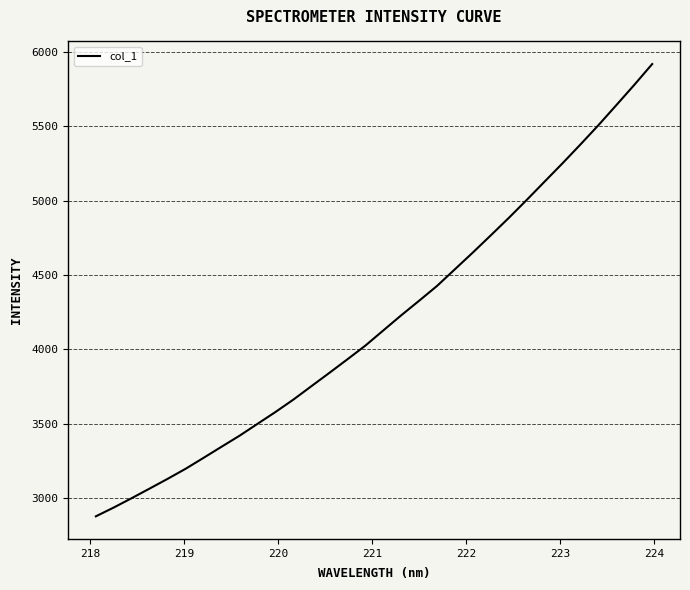

What is the difference between the maximum and minimum values?

3039.1